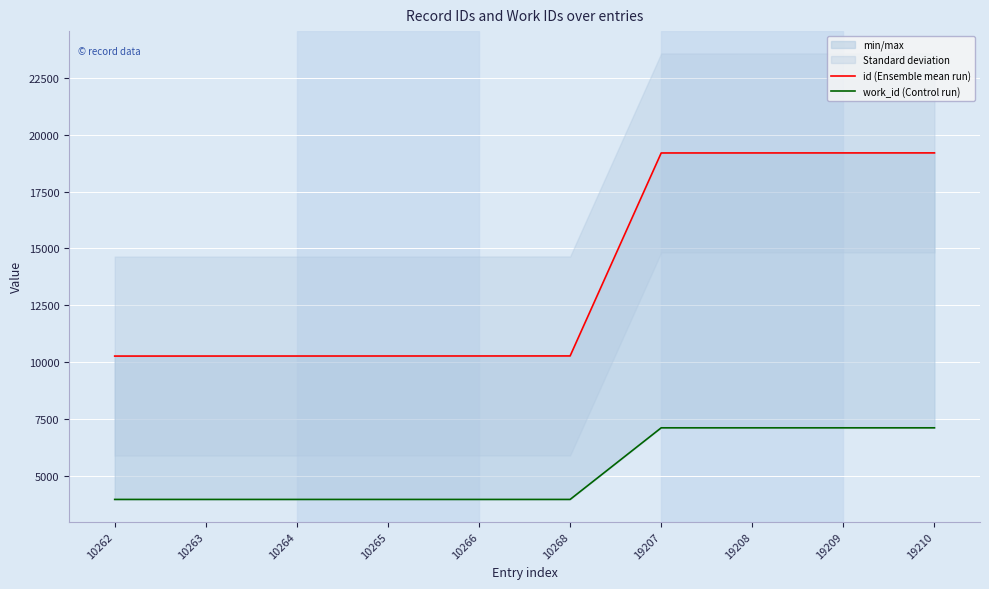

List the labels in order of work_id (Control run) value, smallest first.

10262, 10263, 10264, 10265, 10266, 10268, 19207, 19208, 19209, 19210